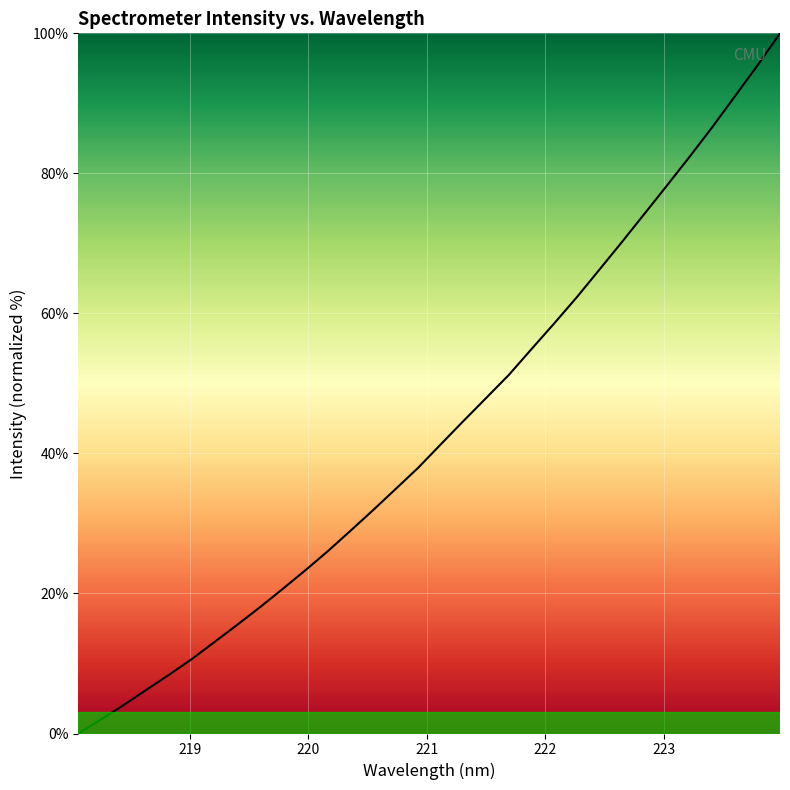

What is the maximum value shown in the chart?

100.0